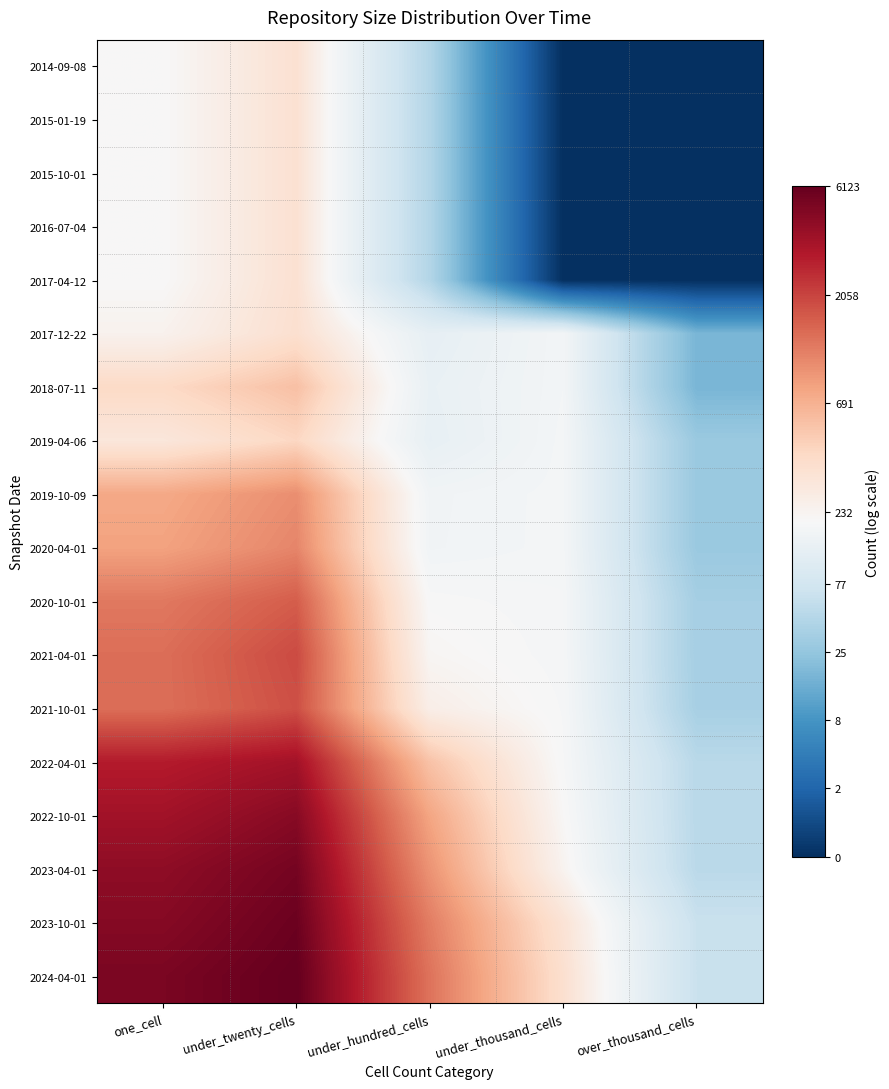

What is the greatest value displayed?

8.7